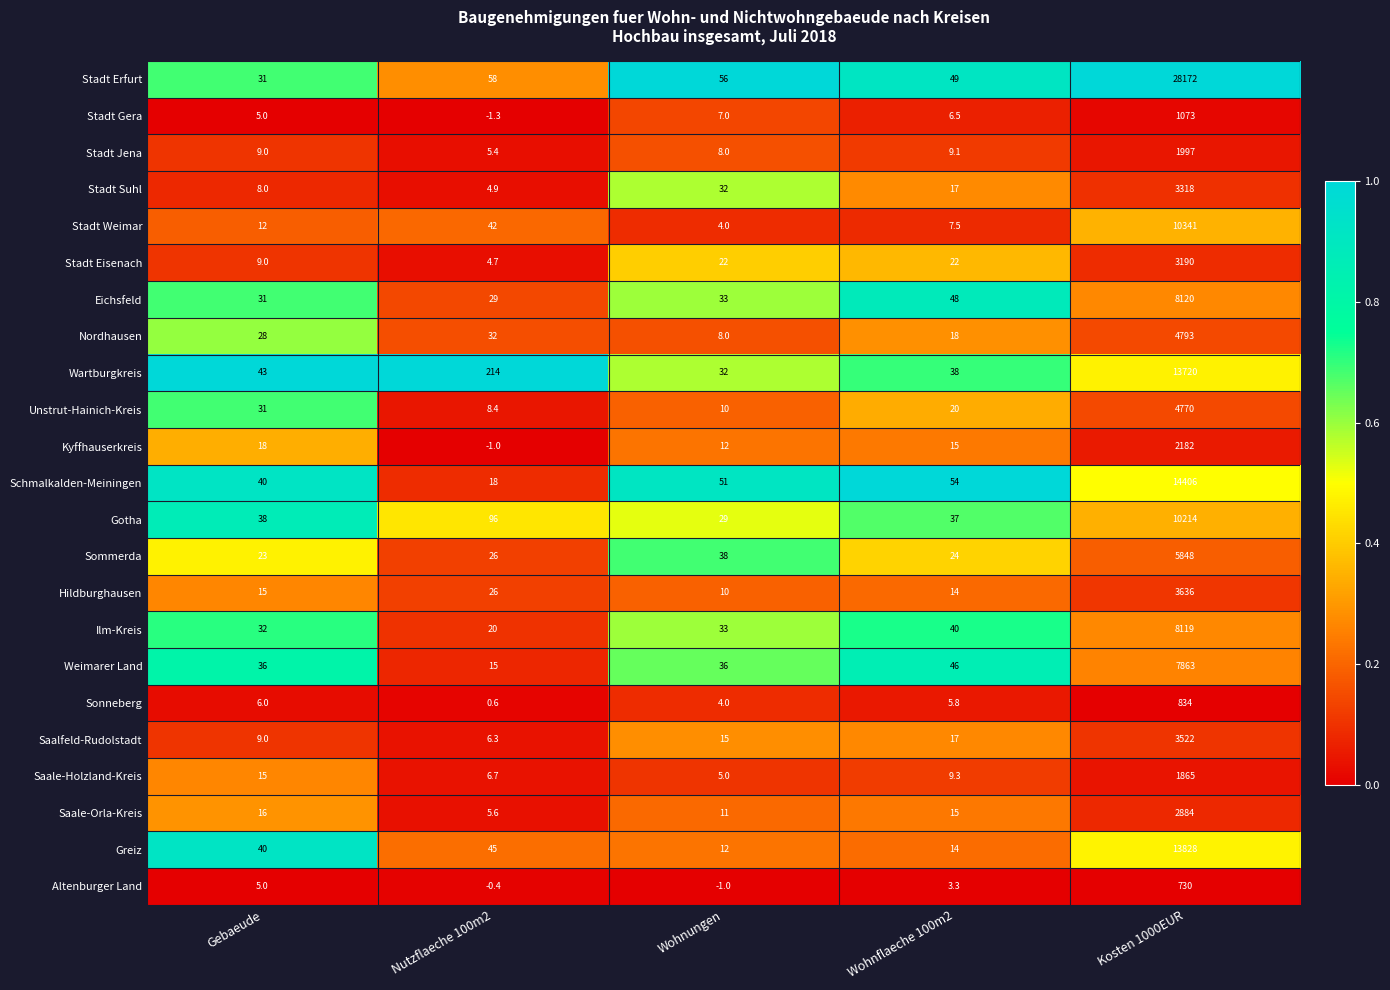

Which series has the largest total across all categories?

Stadt Erfurt